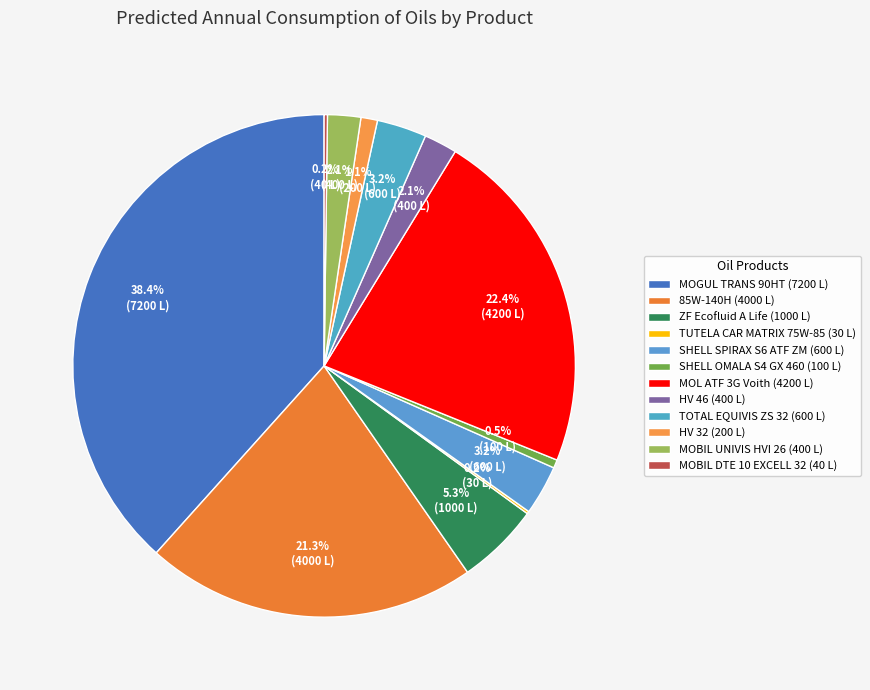

To the nearest percent, what percentage of the pie is MOL ATF 3G Voith (4200 L)?

22%